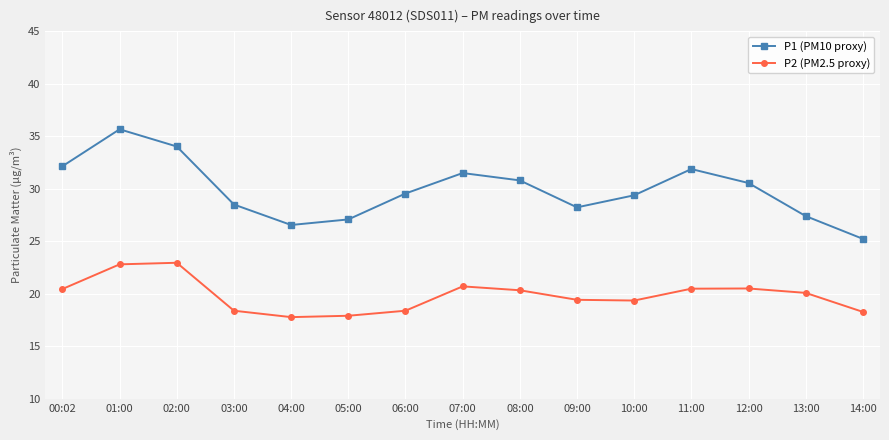

True or false: P1 (PM10 proxy) and P2 (PM2.5 proxy) cross at least once.

False